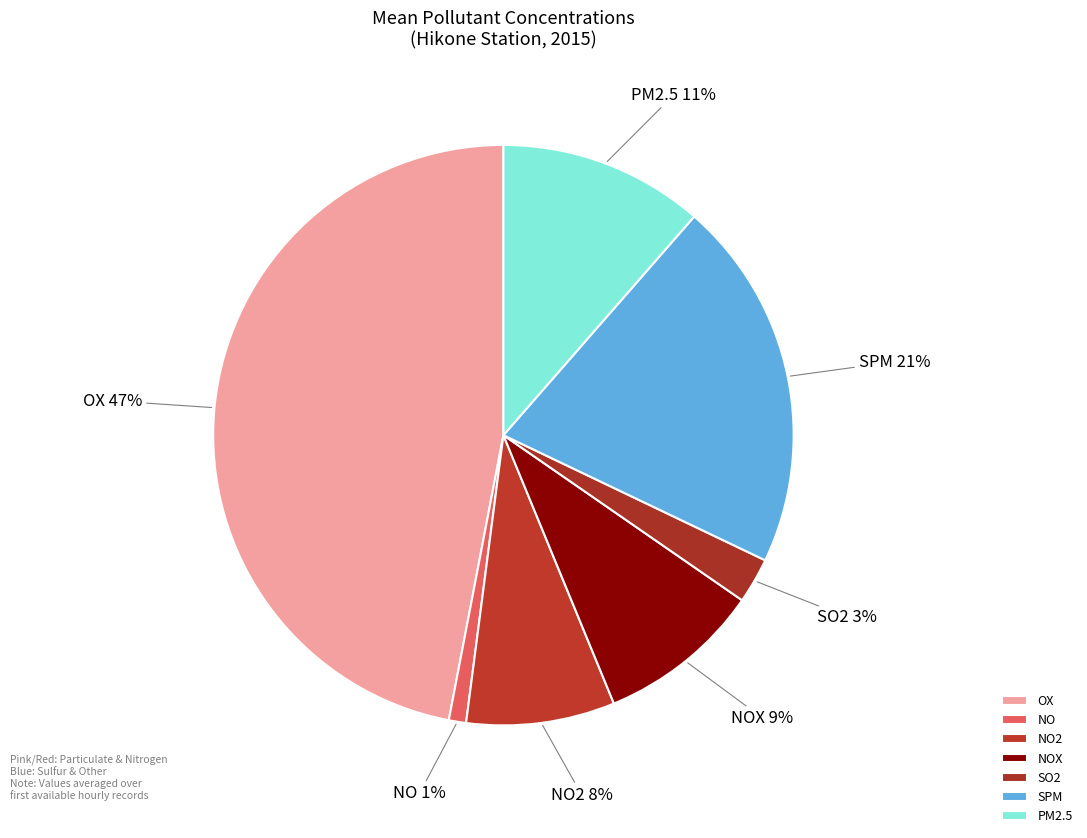

What is the largest slice in the pie chart?

OX